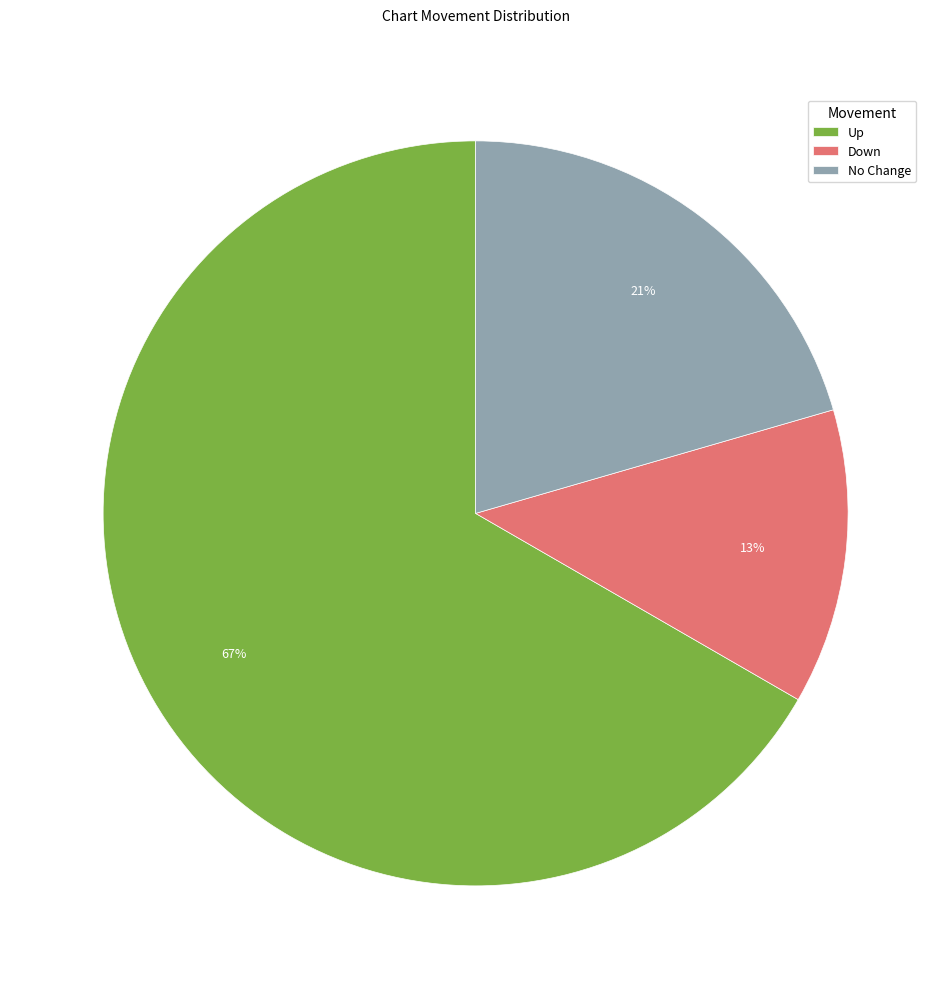

Rank the categories by value from highest to lowest.

Up, No Change, Down